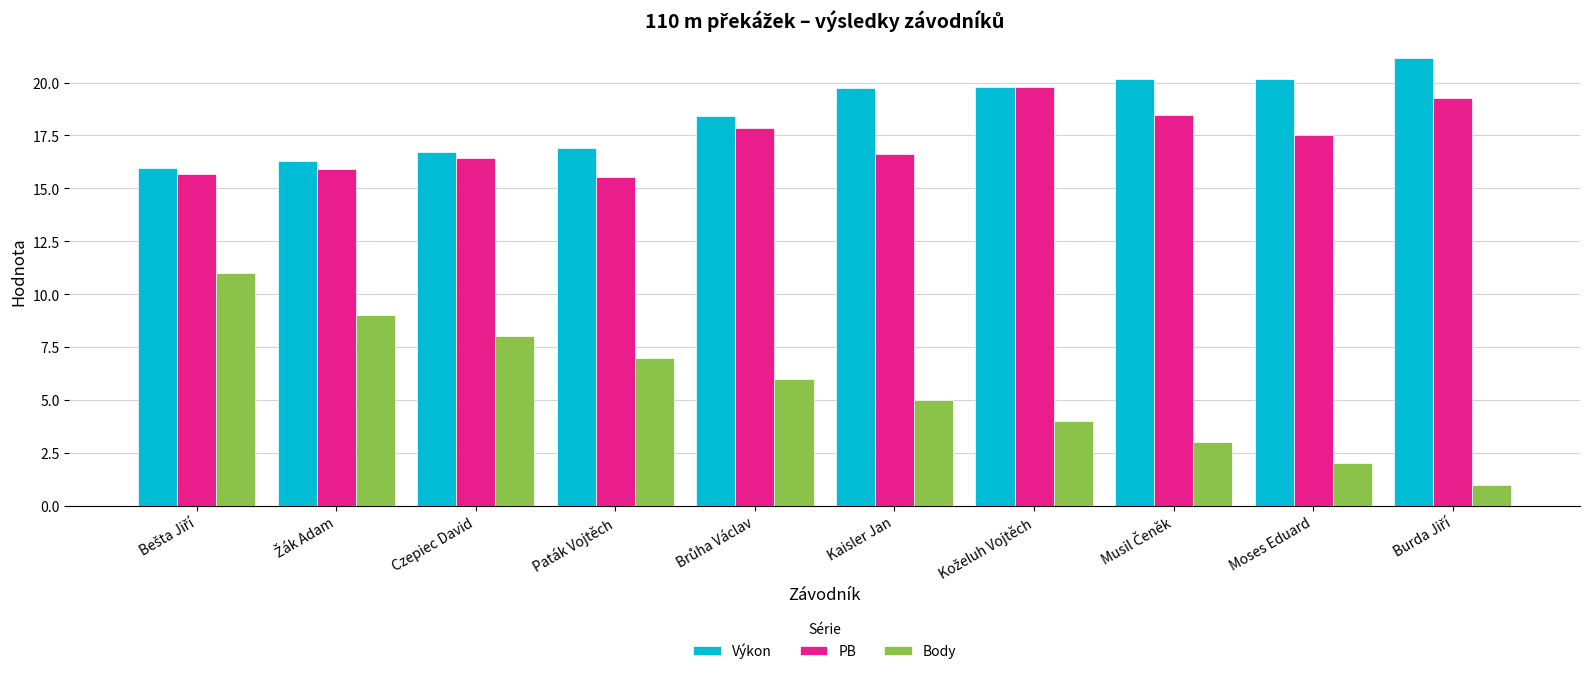

What is the difference between the second highest and second lowest values in the Body series?

7.0